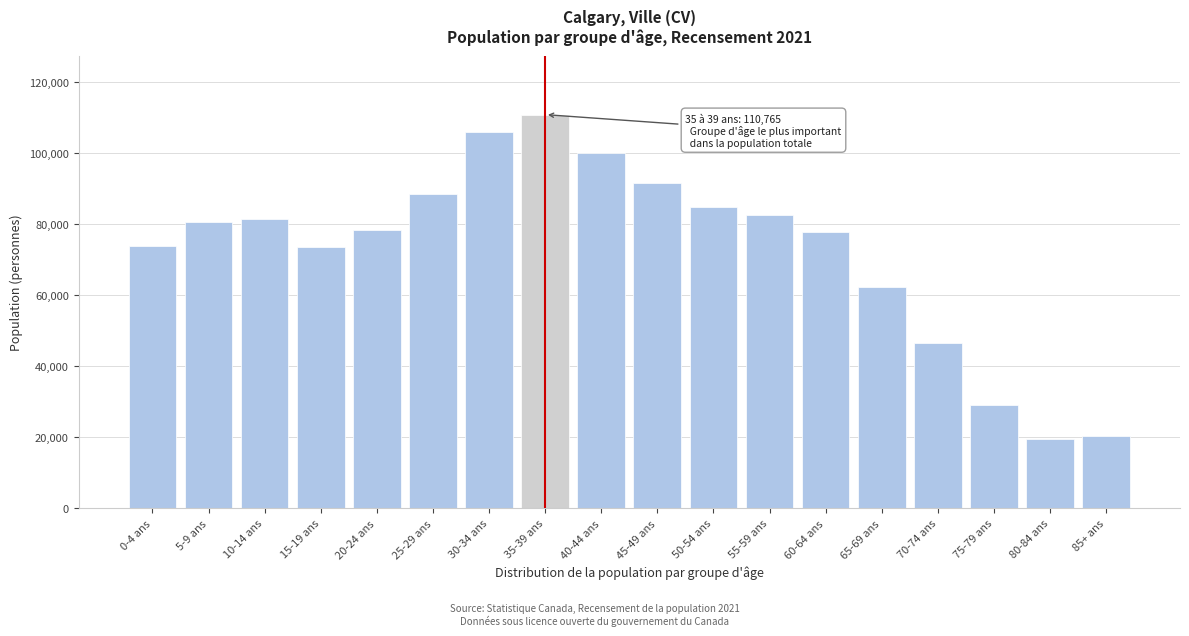

What is the average value?

72598